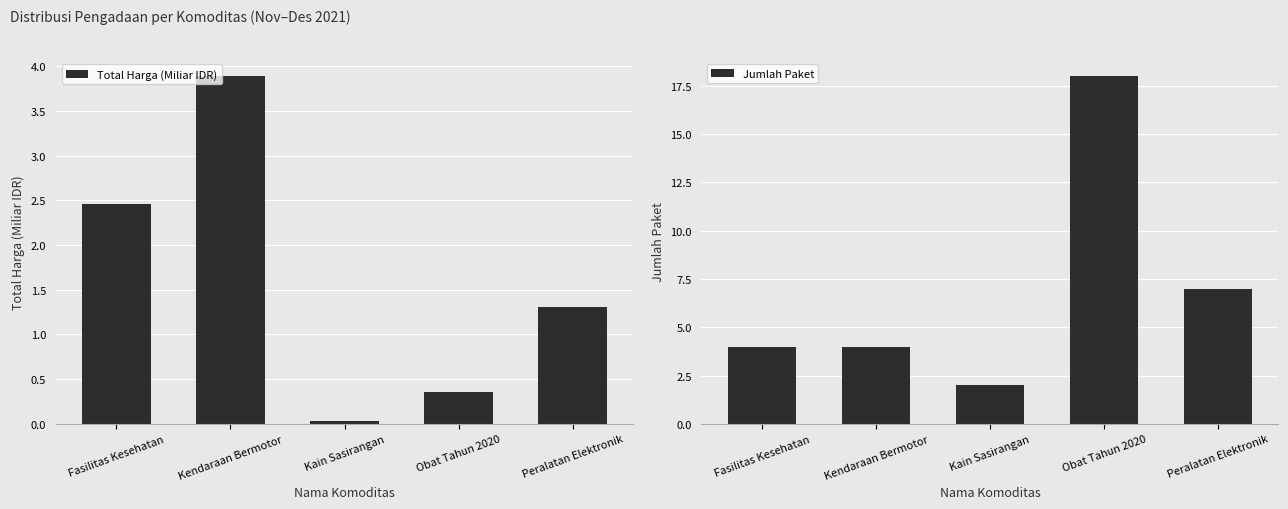

What is the difference between the second highest and minimum values in the Jumlah Paket series?

5